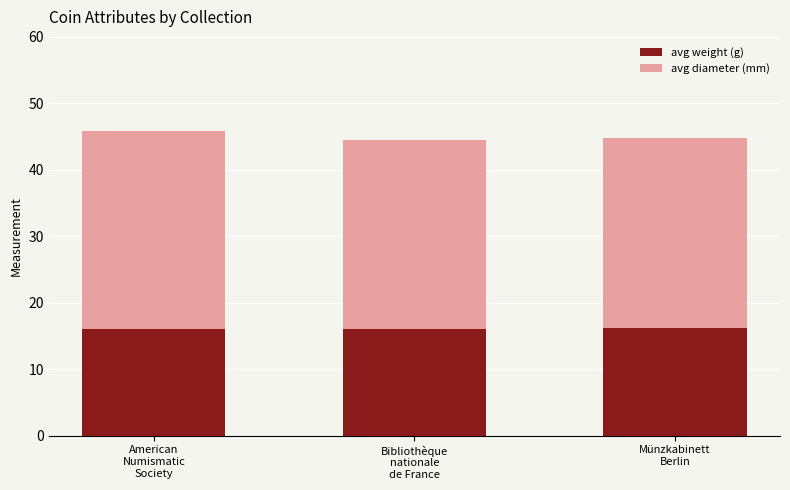

What is the sum of all avg weight (g) values?

48.3